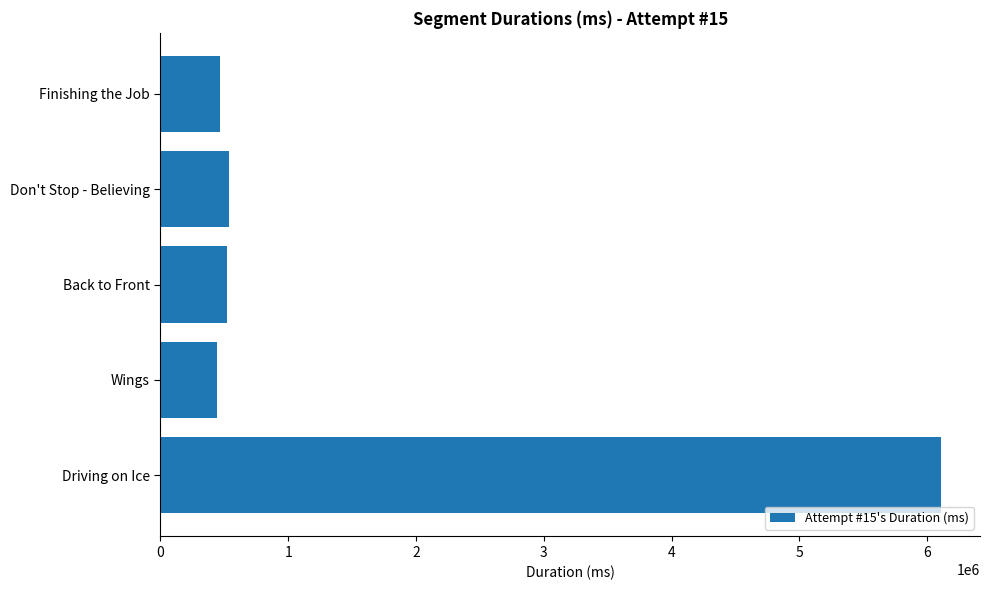

How many categories are shown in the chart?

5